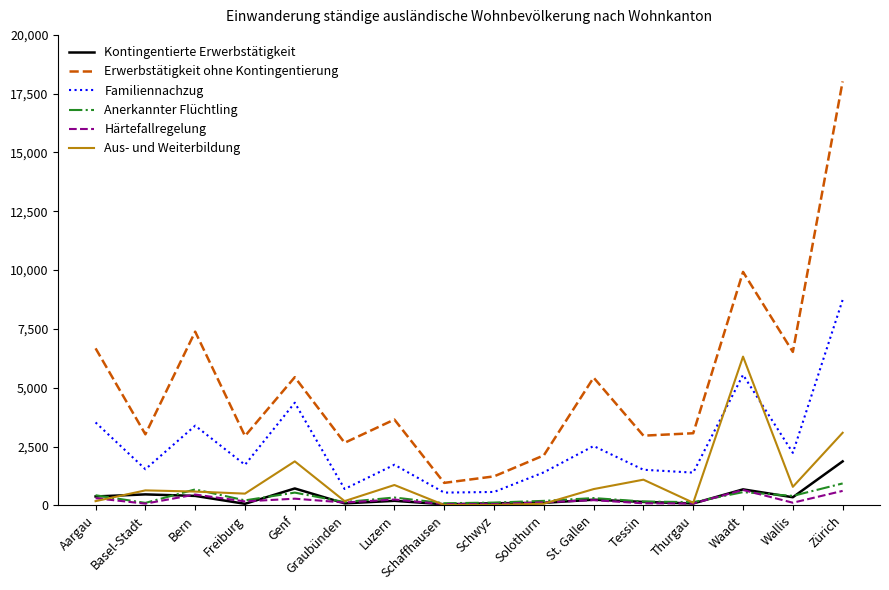

Which series ends up on top after the final intersection of Kontingentierte Erwerbstätigkeit and Aus- und Weiterbildung?

Aus- und Weiterbildung